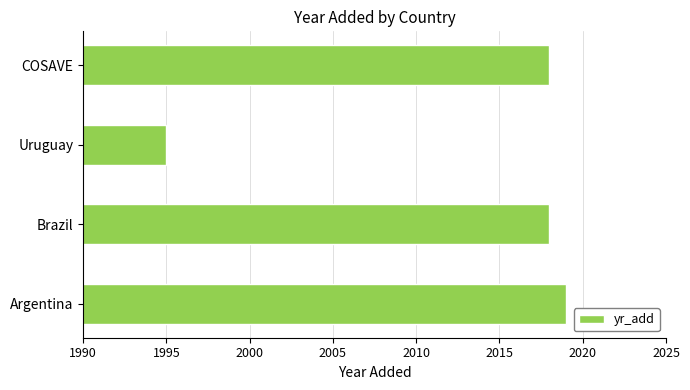

Which label corresponds to the smallest value in the chart?

Uruguay